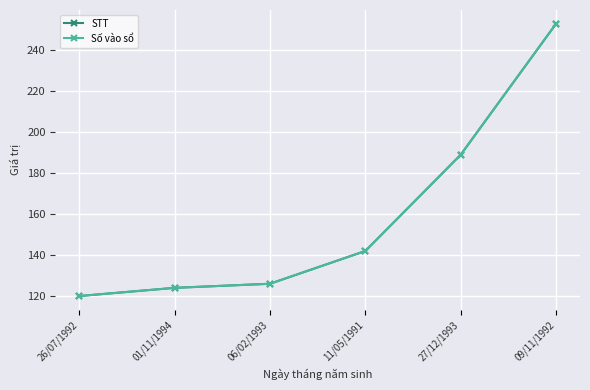

Does the chart have visible grid lines?

Yes